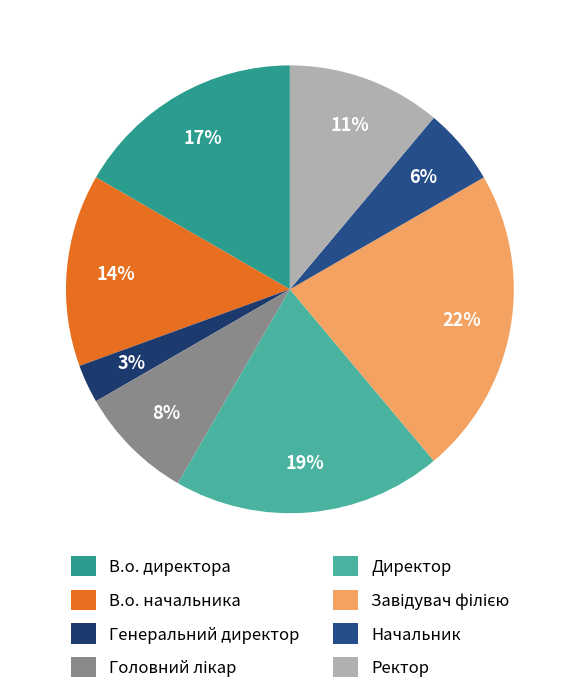

To the nearest percent, what is the combined percentage of В.о. директора and Головний лікар?

25%